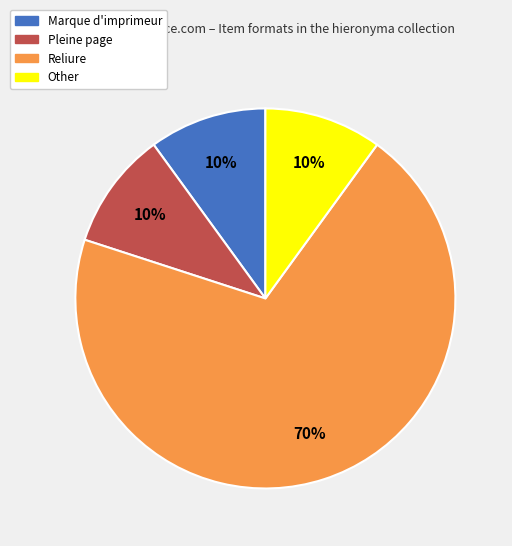

Count the number of slices in the pie.

4